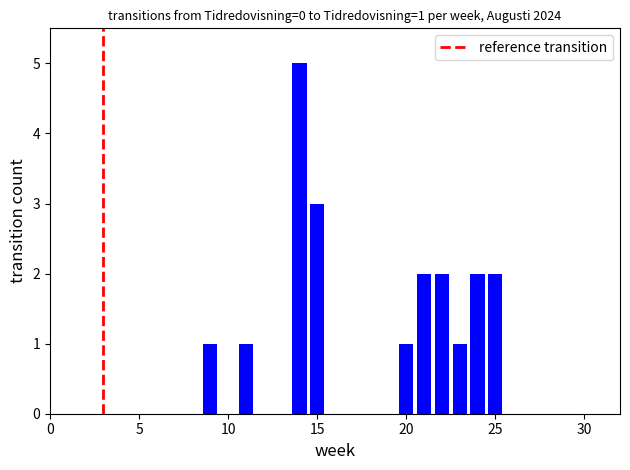

How many data points does each series have?

31